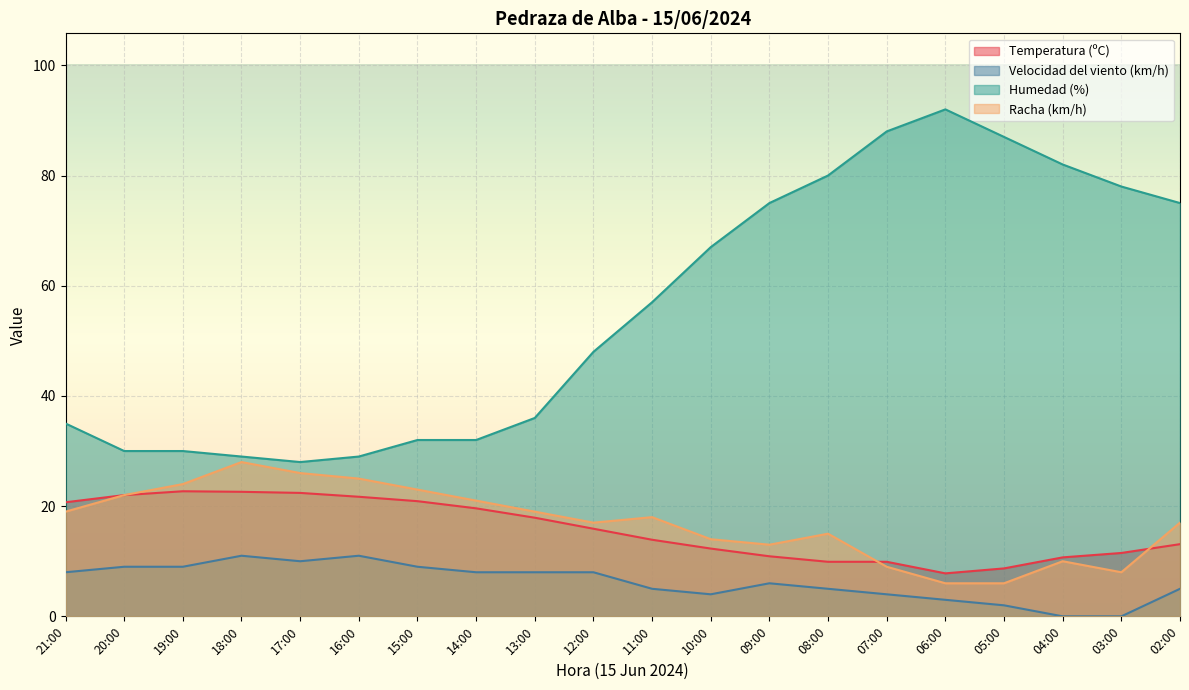

What is the difference between the Temperatura (ºC) values at 08:00 and 15:00?

11.0